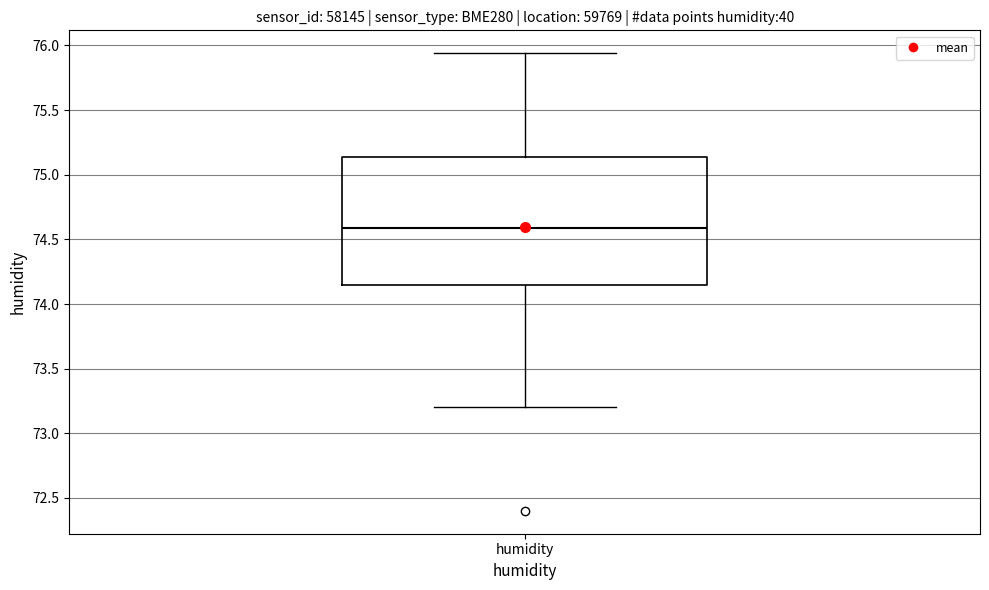

Transcribe this box plot: give where the median line is, the range the box spans, and where the two whiskers end, as read against the y-axis. The values are not printed on the chart, so give them approximately, as read against the axis.

median 74.60, box 74.15 to 75.15, whiskers 73.20 to 75.95